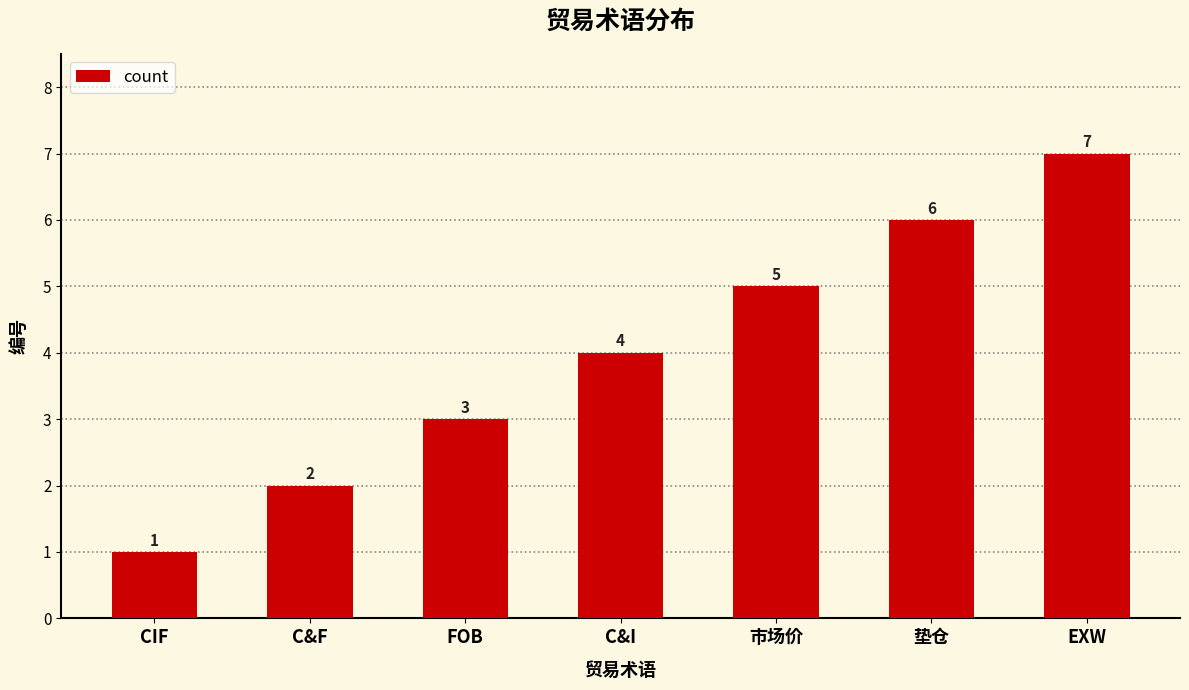

What is the value of the 2nd bar from the left?

2